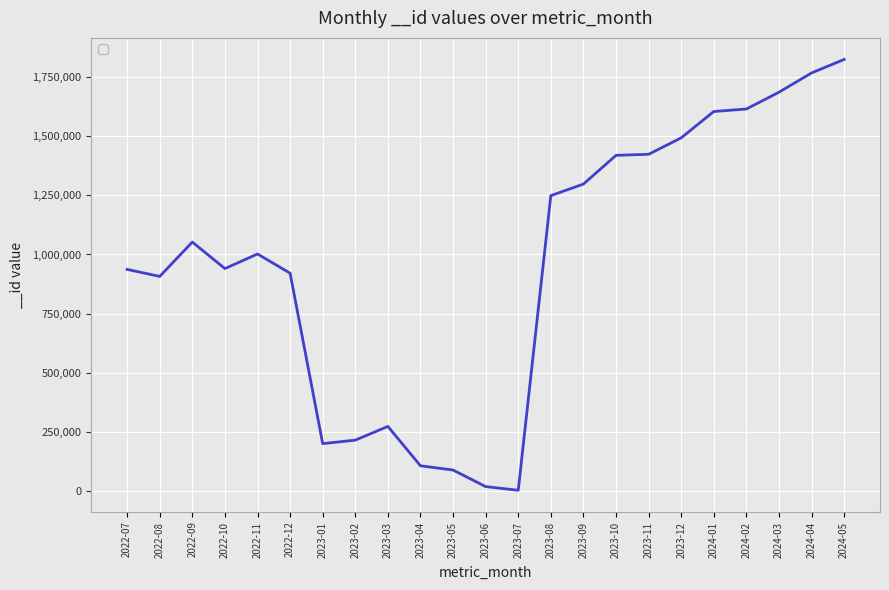

Which has a higher value, 2022-09 or 2023-03?

2022-09